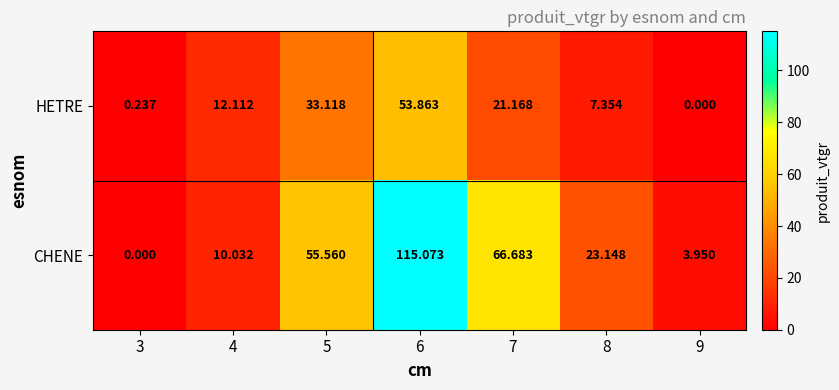

Which series changed the most between 3 and 7?

CHENE